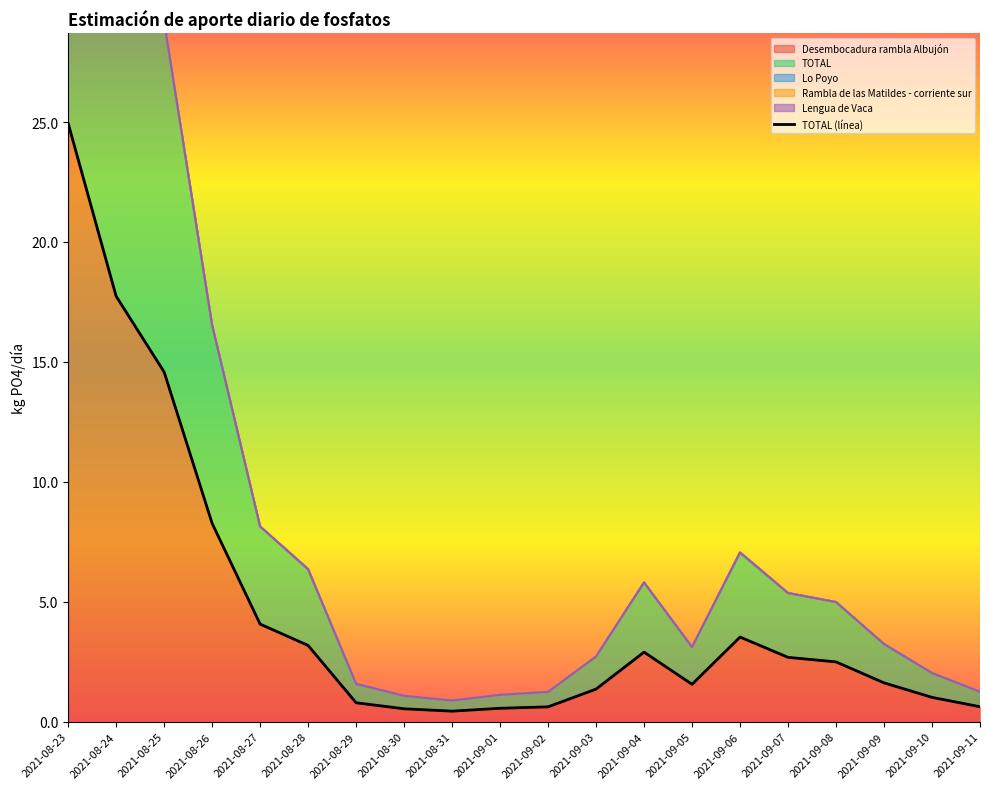

At which category does the chart reach its peak across all series?

2021-08-23